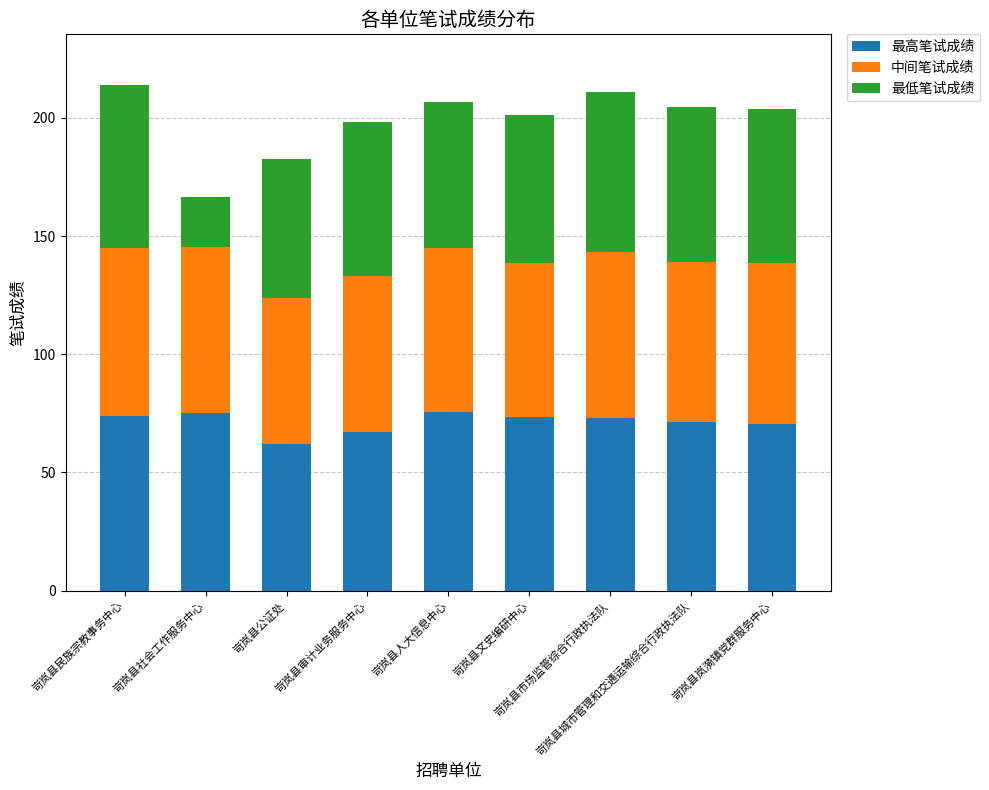

What is the difference between the second highest and second lowest values in the 最高笔试成绩 series?

8.0